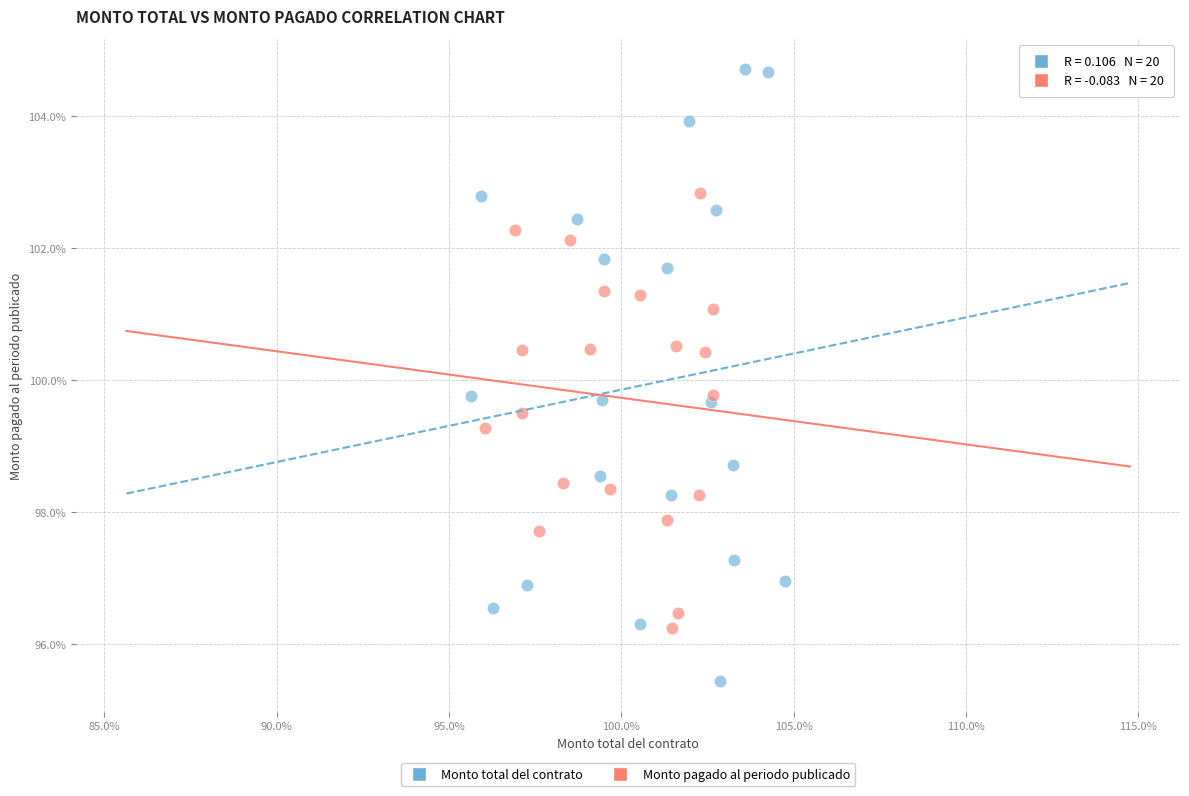

Which series has the largest Y range (max minus min)?

Monto total del contrato